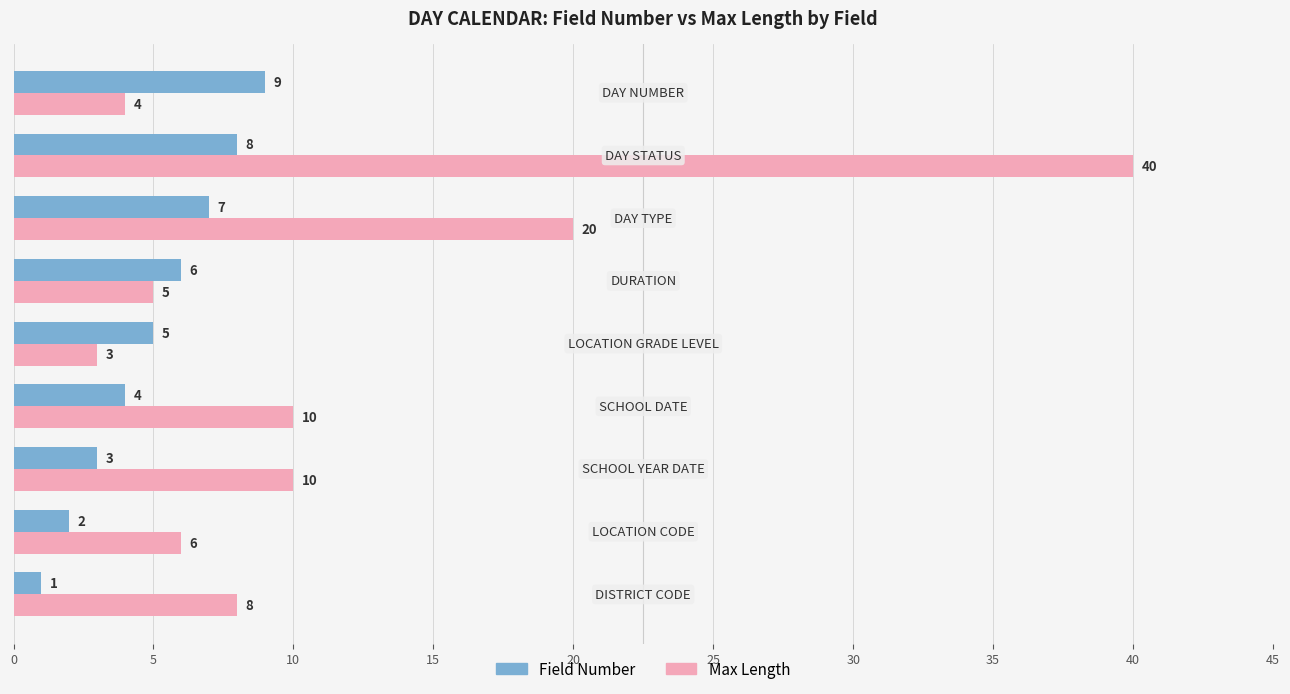

Count the number of categories in the chart.

9